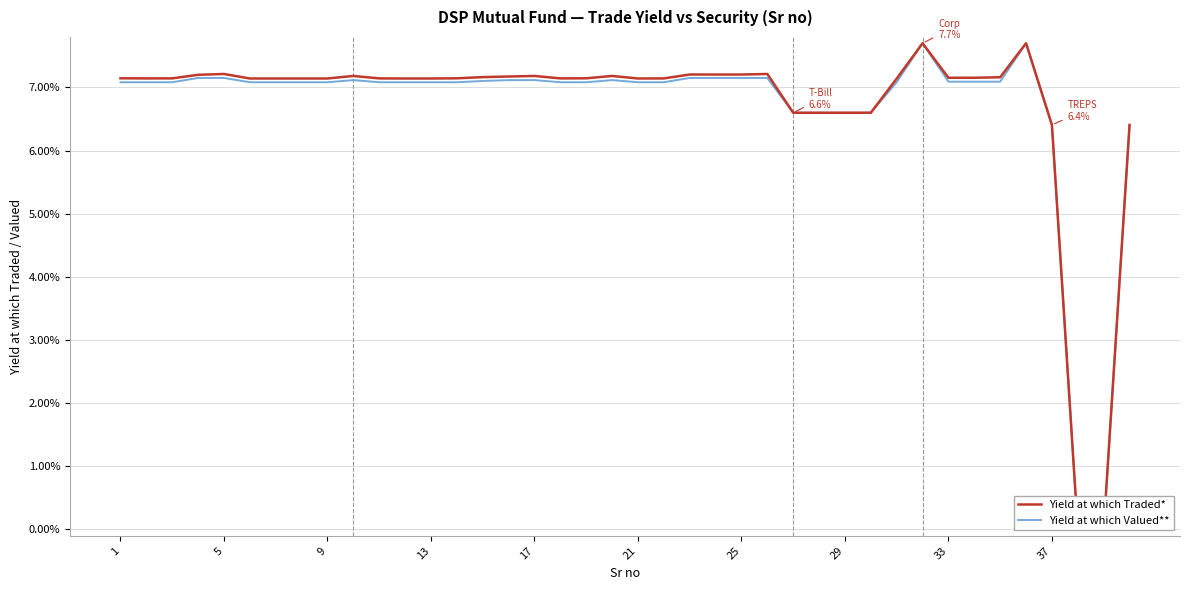

True or false: Yield at which Valued** has a value of 0.0 at 35.

False